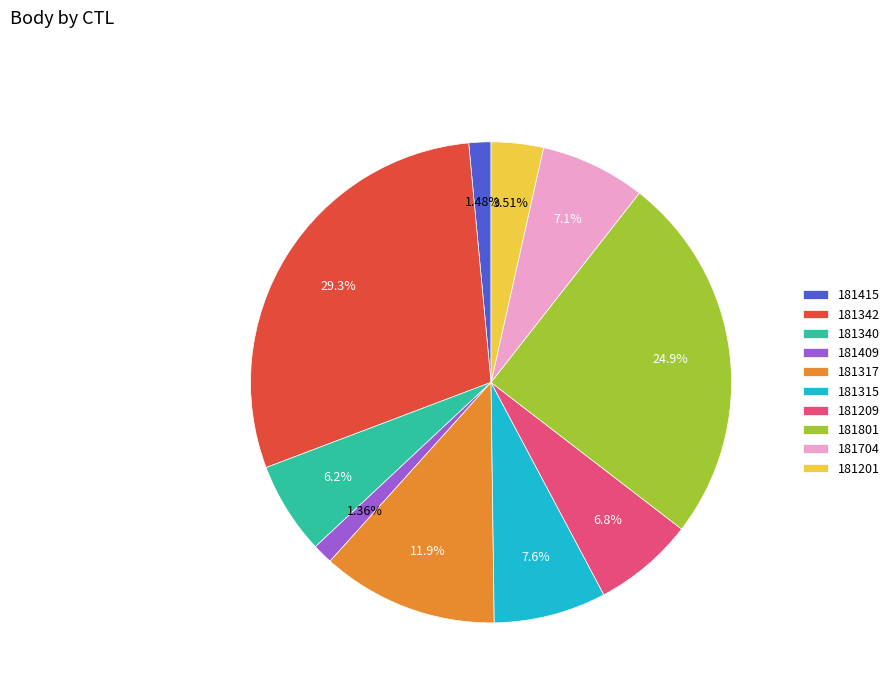

True or false: 181201 accounts for 4% of the total.

True